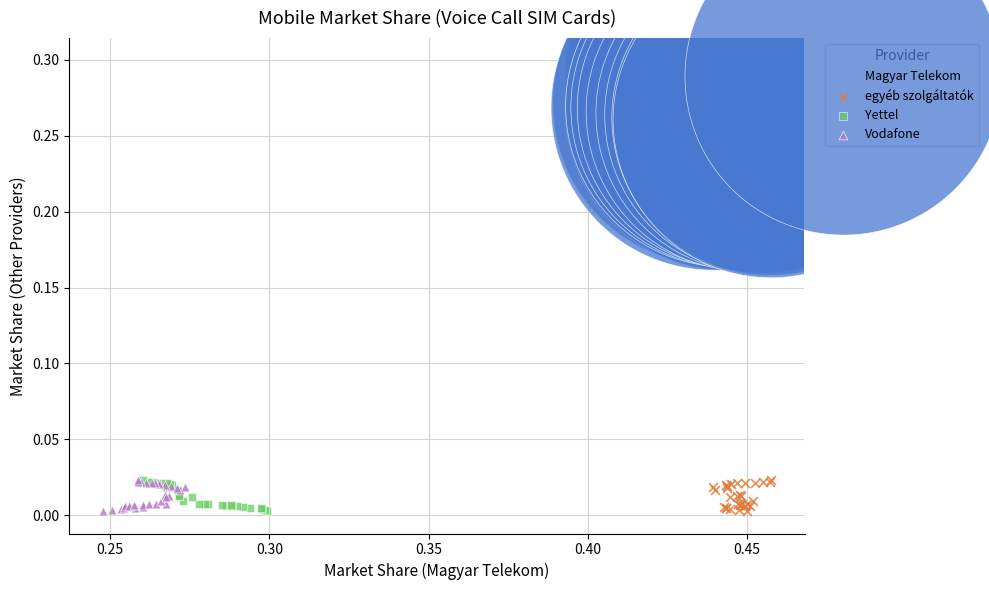

Which series reaches the maximum Y coordinate?

Magyar Telekom